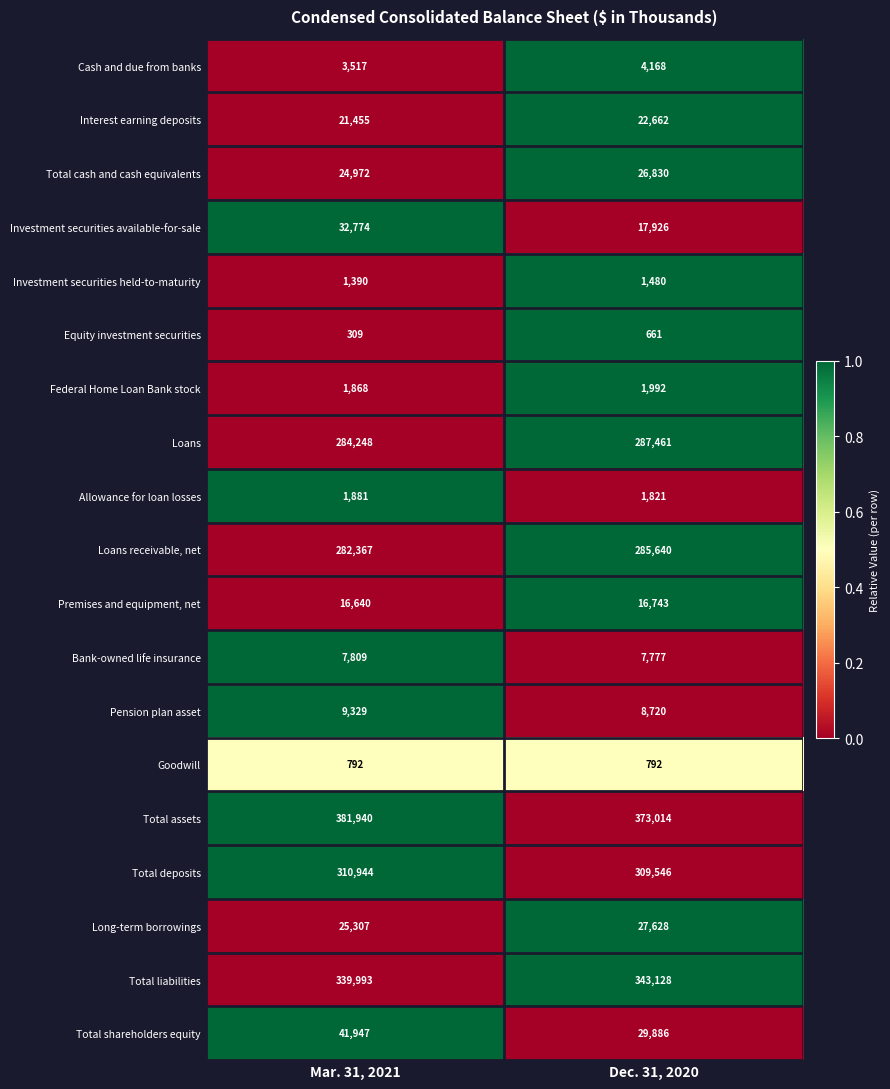

How many series are shown in this chart?

19